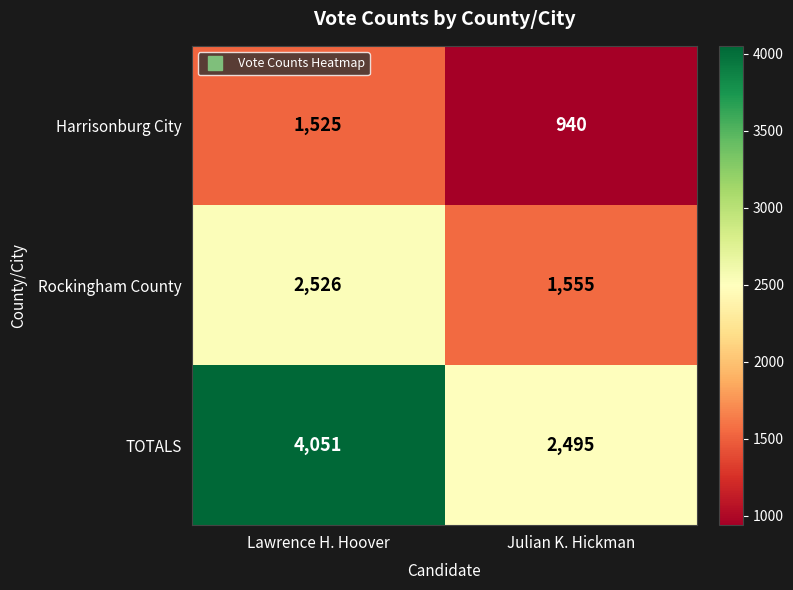

Reading right to left, extract all data points from this chart.

Harrisonburg City: Julian K. Hickman=940	Lawrence H. Hoover=1525
Rockingham County: Julian K. Hickman=1555	Lawrence H. Hoover=2526
TOTALS: Julian K. Hickman=2495	Lawrence H. Hoover=4051